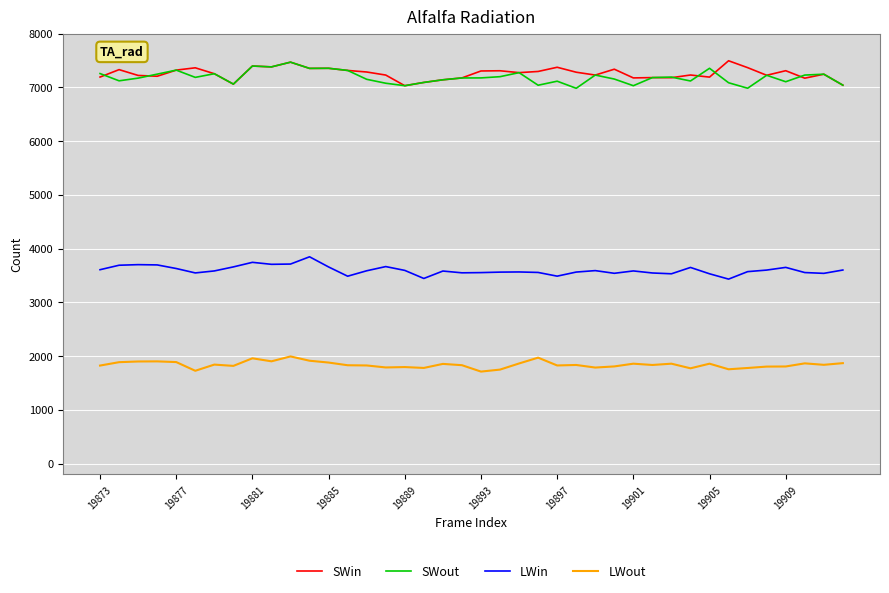

What is the average value of the LWout series?

1840